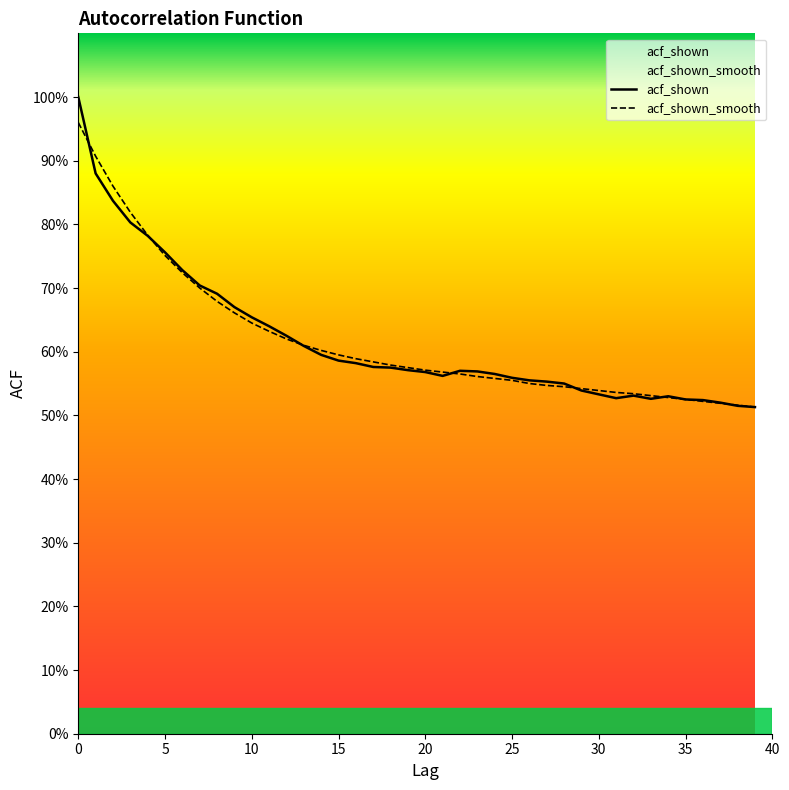

What is the value of the acf_shown_smooth point at the 4th from the left?

0.8